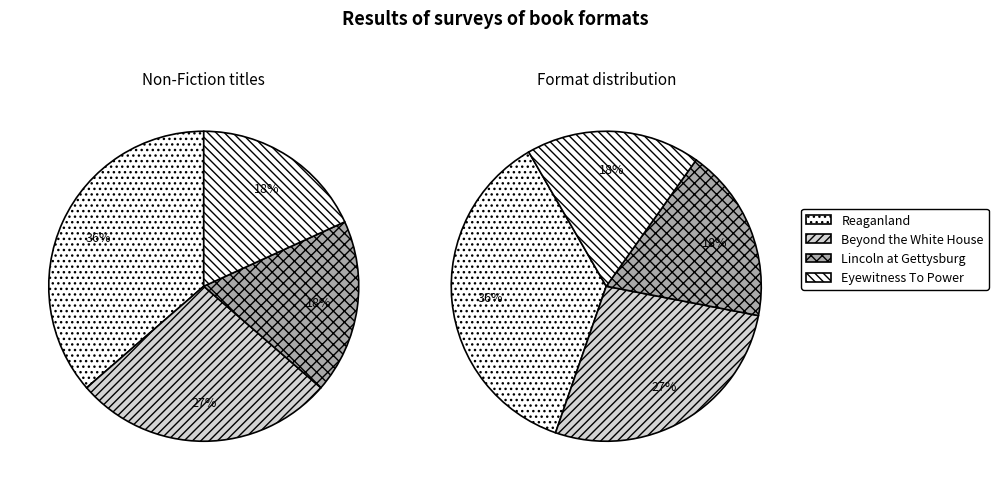

Approximately how many times larger is the value at Lincoln at Gettysburg compared to Reaganland?

0.5